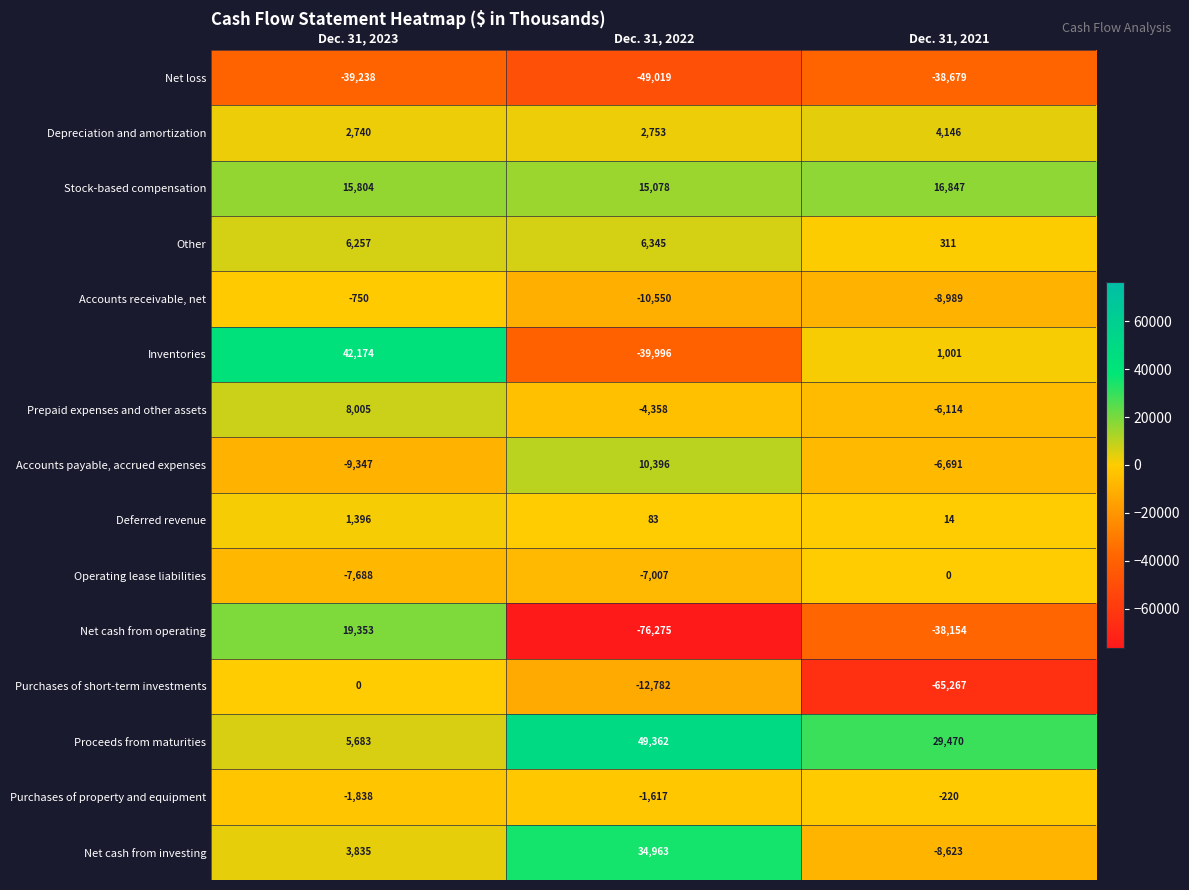

Which label corresponds to the smallest value in the chart?

Dec. 31, 2022